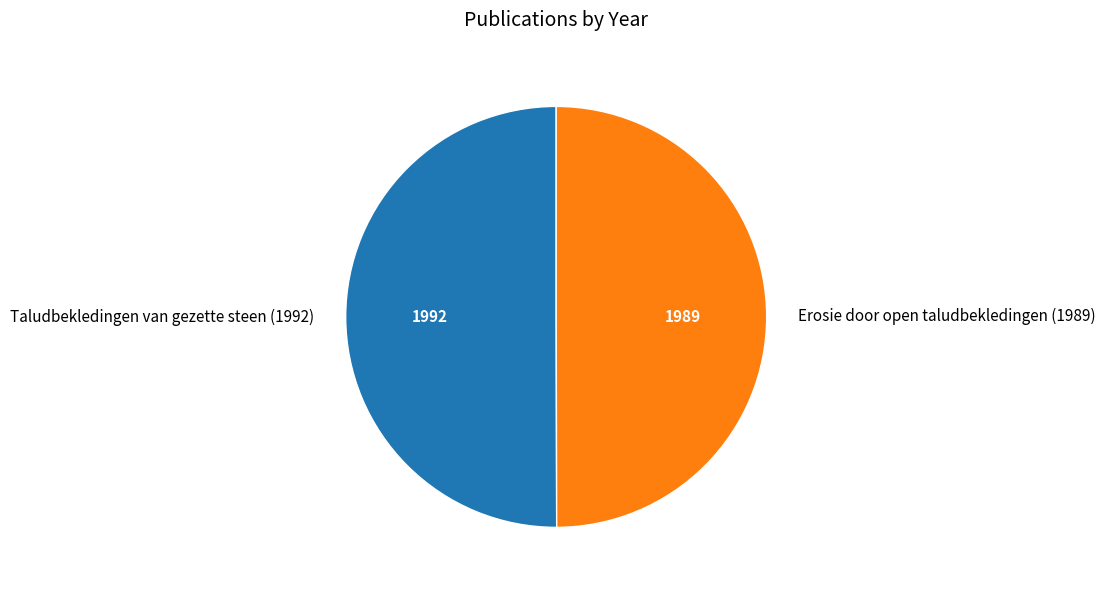

What is the ratio of the value at Erosie door open taludbekledingen (1989) to the value at Taludbekledingen van gezette steen (1992)?

1.0